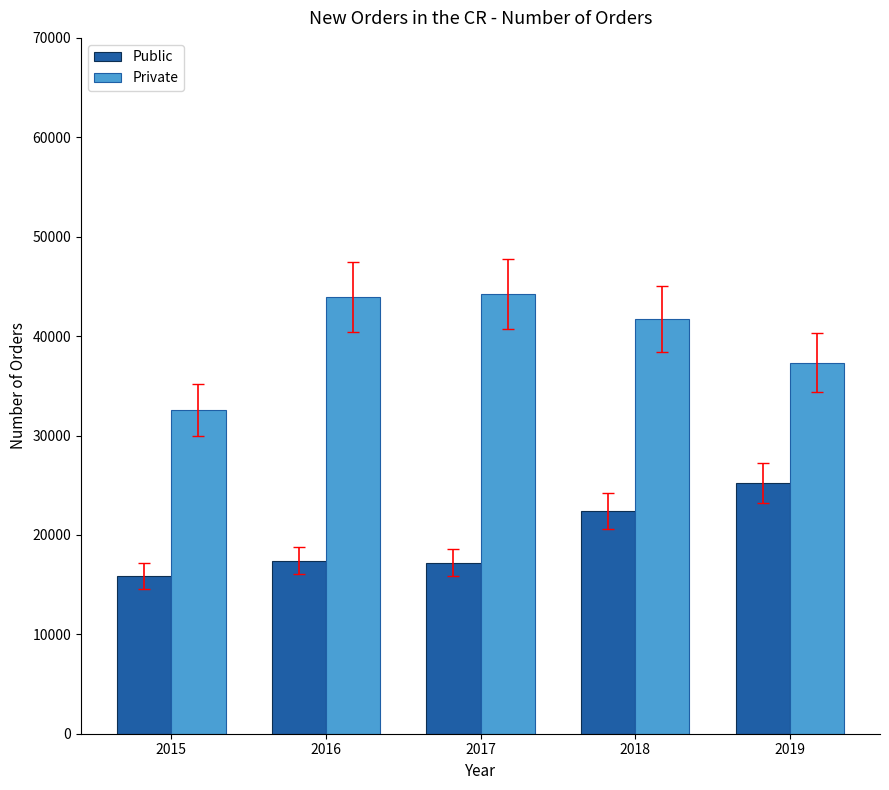

Which series has the largest total across all categories?

Private